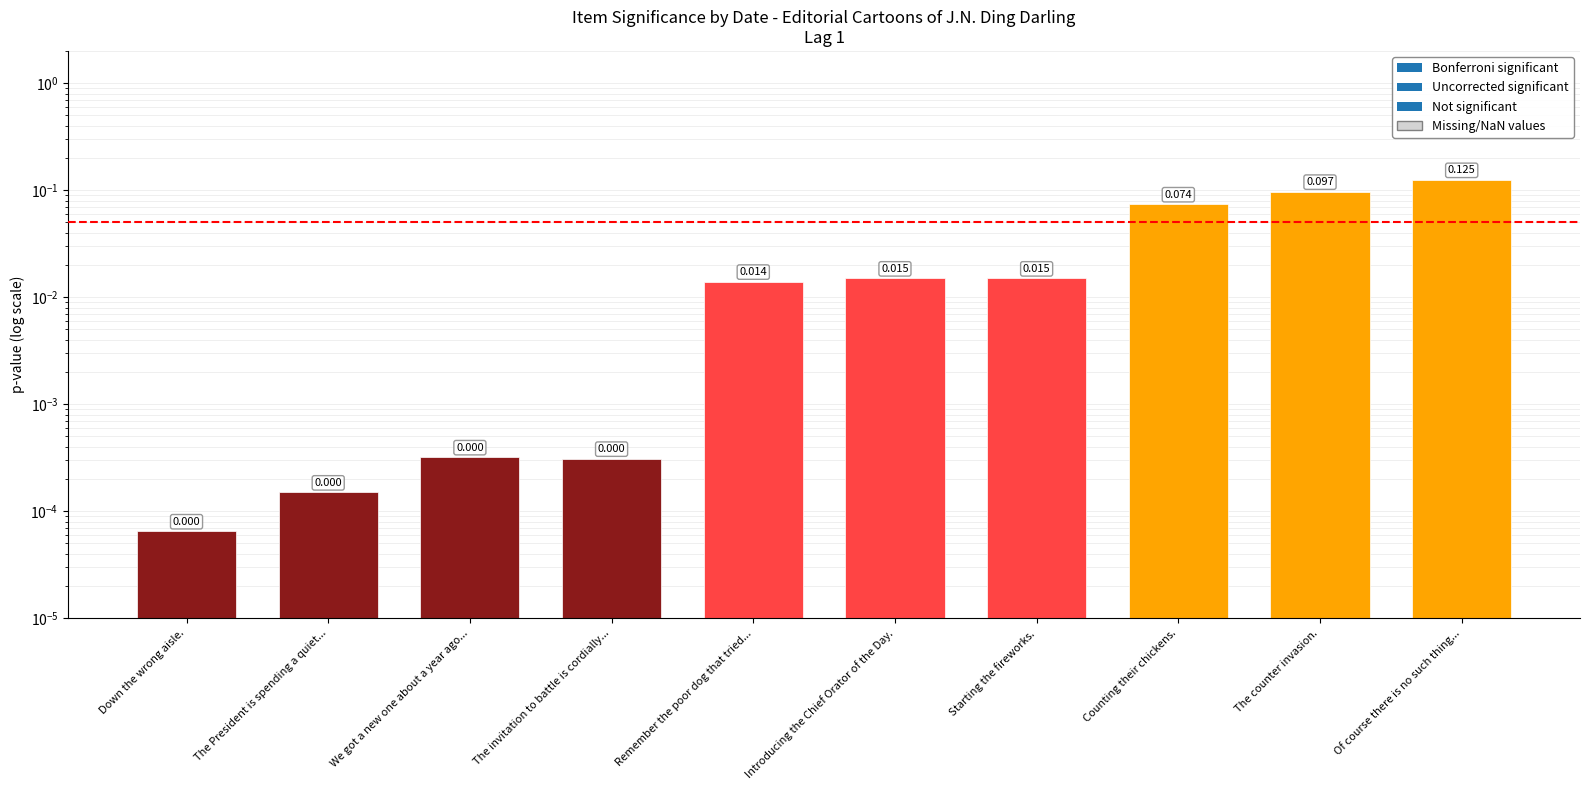

Count the number of categories in the chart.

10